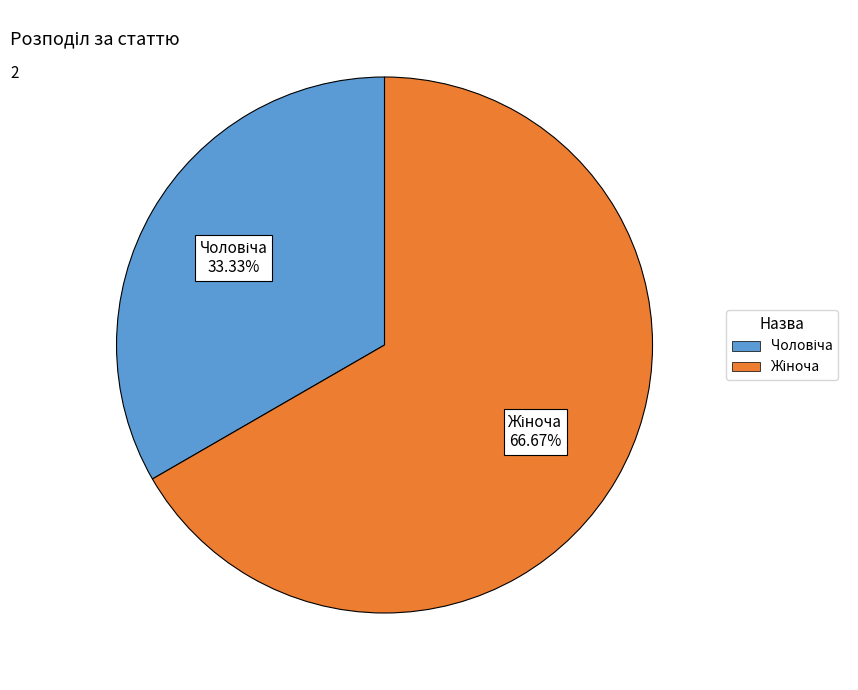

Is there a majority slice in this chart?

Yes